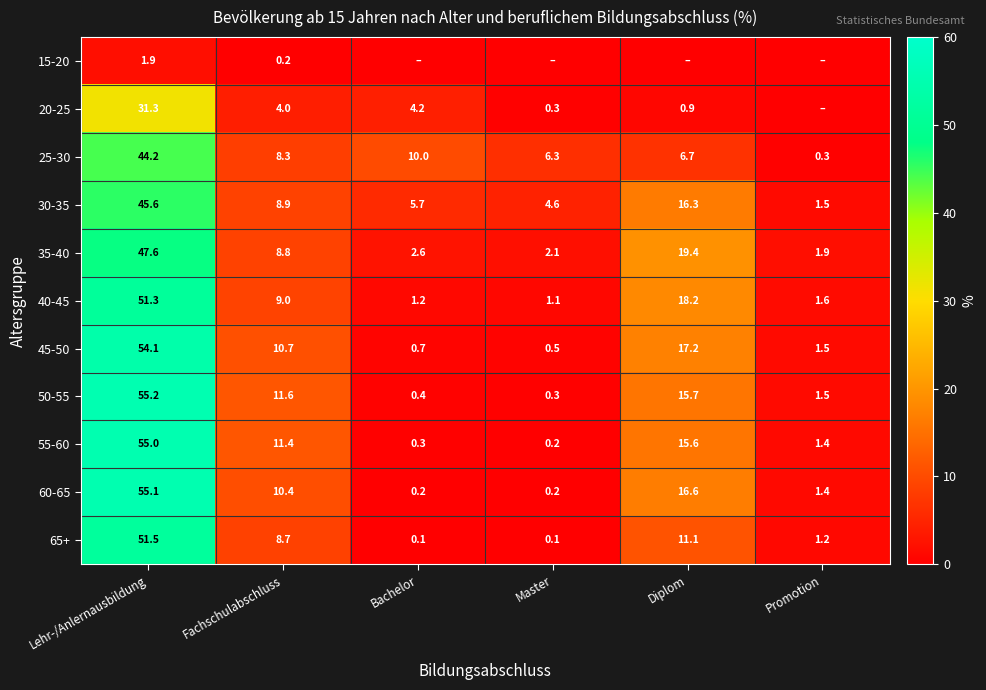

Is it true that 40-45 equals 18.2 at Diplom?

True